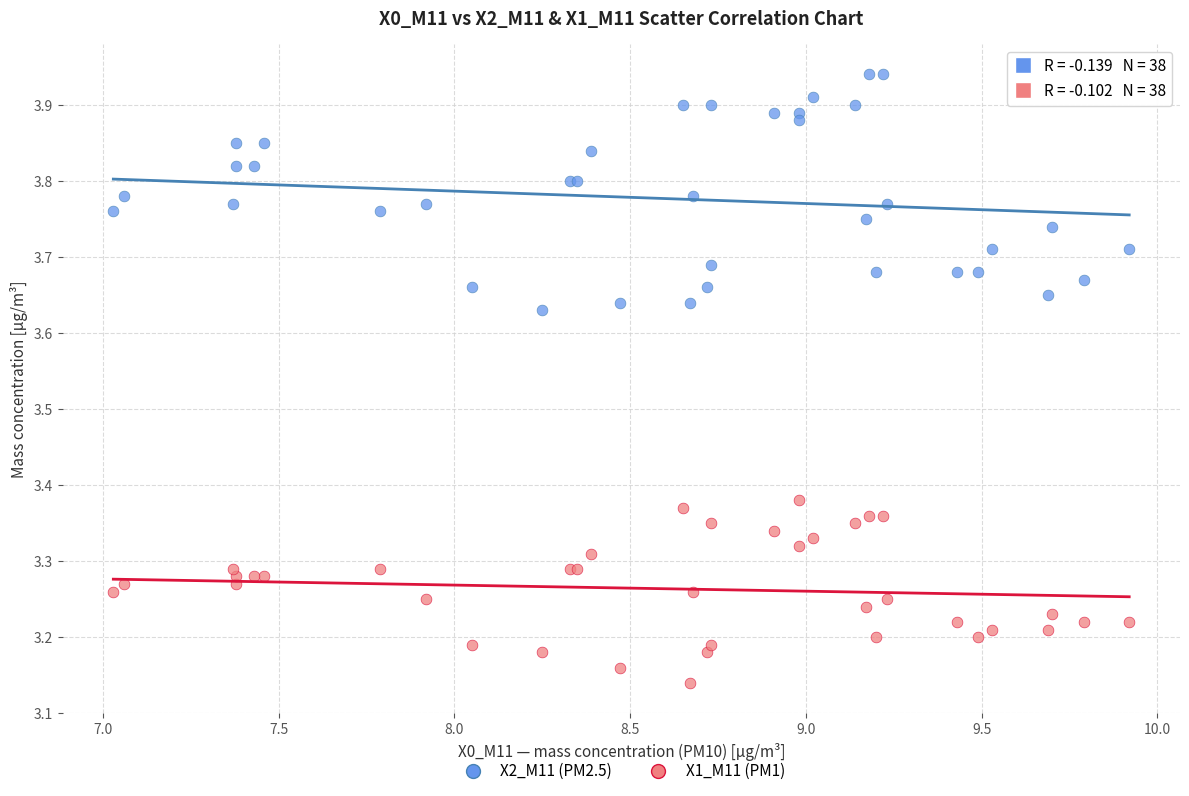

What are all the series names shown in the legend?

X2_M11 (PM2.5), X1_M11 (PM1)